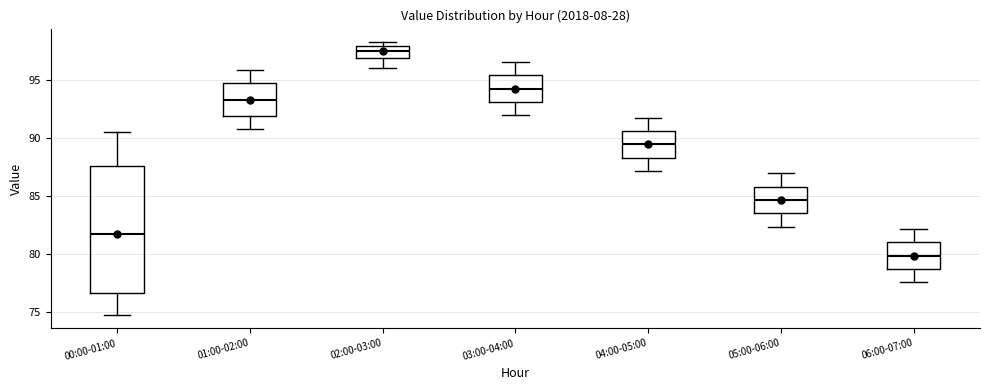

Reading left to right, transcribe this box plot: for each box, give where its median line is, the range the box spans, and where its two whiskers end, as read against the y-axis. The values are not printed on the chart, so give them approximately, as read against the axis.

00:00-01:00: median 82.0, box 76.5 to 87.5, whiskers 75.0 to 90.5
01:00-02:00: median 93.5, box 92.0 to 95.0, whiskers 91.0 to 96.0
02:00-03:00: median 97.5, box 97.0 to 98.0, whiskers 96.0 to 98.5
03:00-04:00: median 94.5, box 93.0 to 95.5, whiskers 92.0 to 96.5
04:00-05:00: median 89.5, box 88.5 to 90.5, whiskers 87.0 to 92.0
05:00-06:00: median 84.5, box 83.5 to 86.0, whiskers 82.5 to 87.0
06:00-07:00: median 80.0, box 79.0 to 81.0, whiskers 77.5 to 82.0